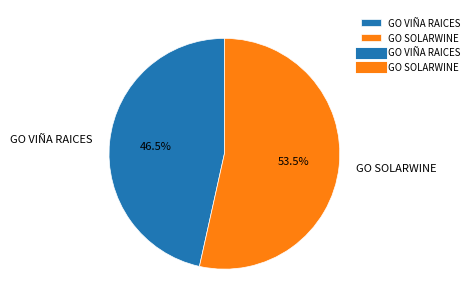

What is the ratio of the value at GO VIÑA RAICES to the value at GO SOLARWINE?

0.9